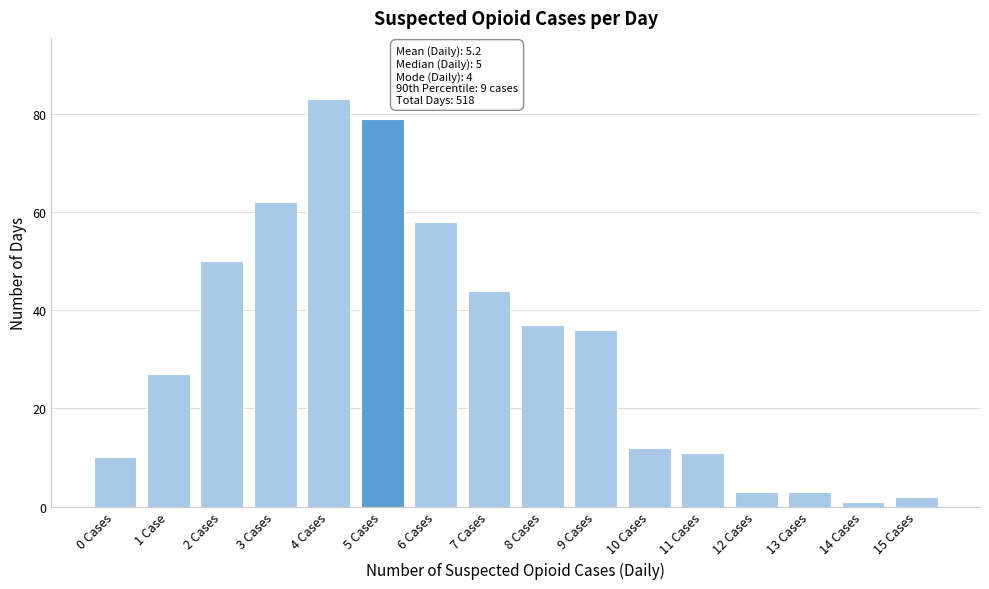

Reading left to right, list all the values displayed in this chart.

10	27	50	62	83	79	58	44	37	36	12	11	3	3	1	2